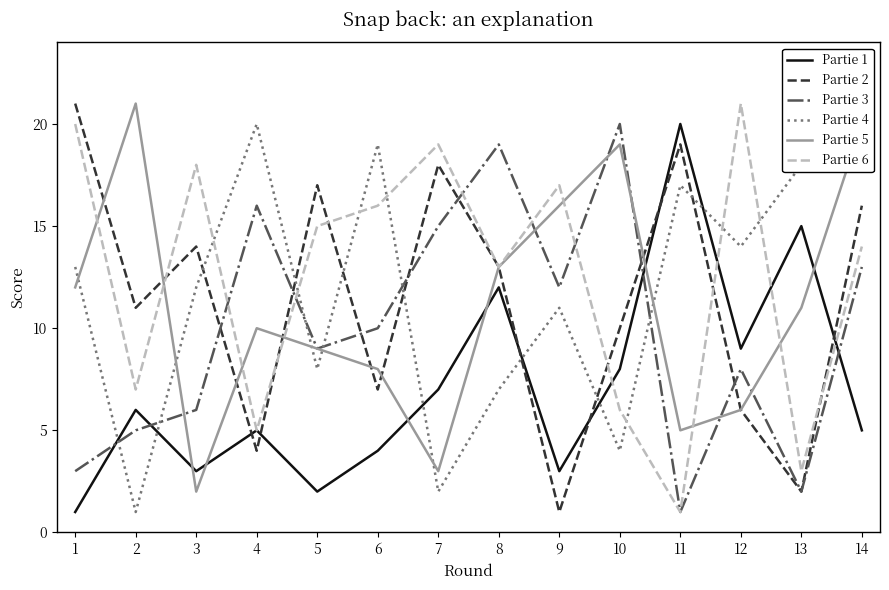

Which series has the widest spread of values?

Partie 2